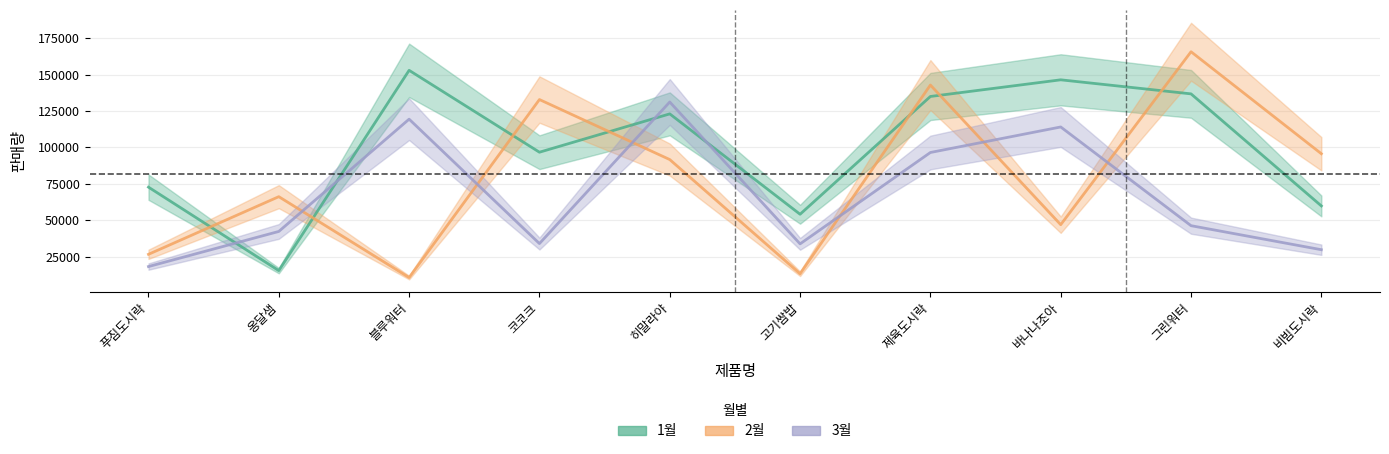

Where is 2월 nearest to the value 88161?

히말라야